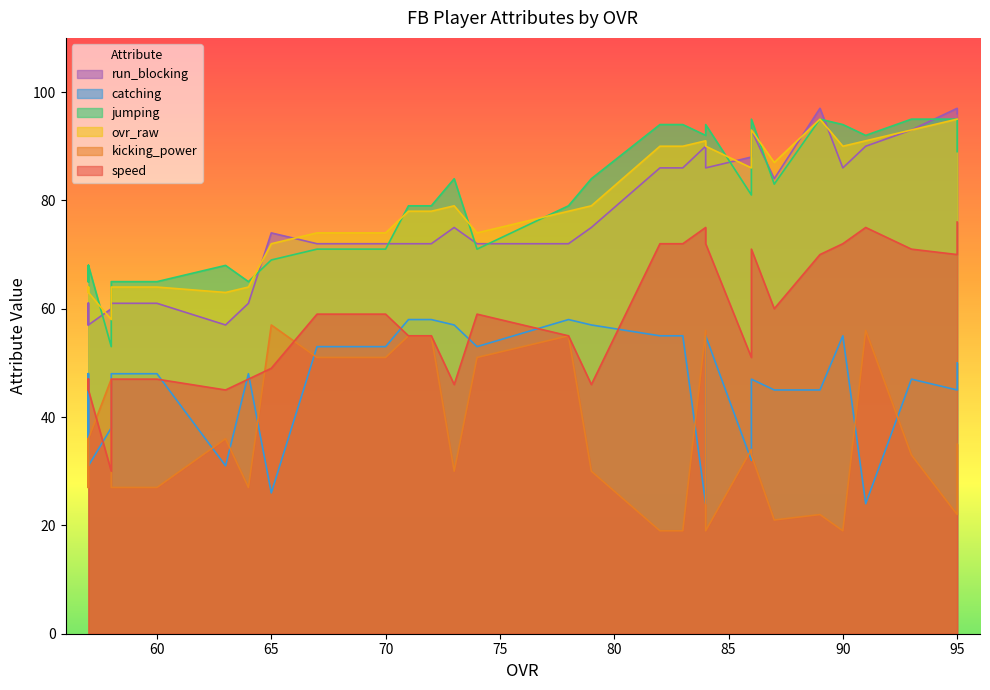

What is the sum of the catching values at 67 and 86?

85